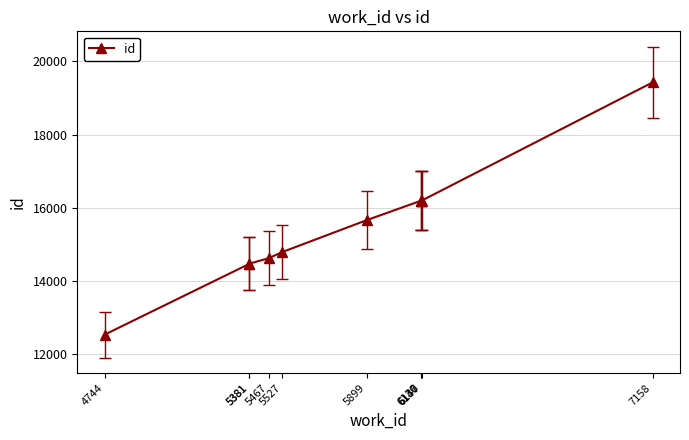

Count the number of categories in the chart.

10